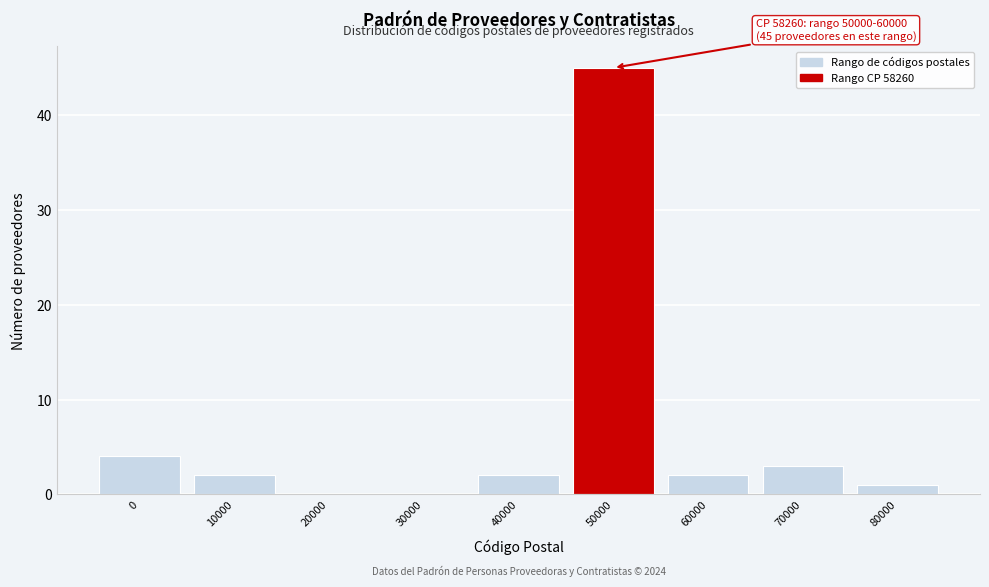

Reading left to right, list all the values displayed in this chart.

0=4	10000=2	20000=0	30000=0	40000=2	50000=45	60000=2	70000=3	80000=1